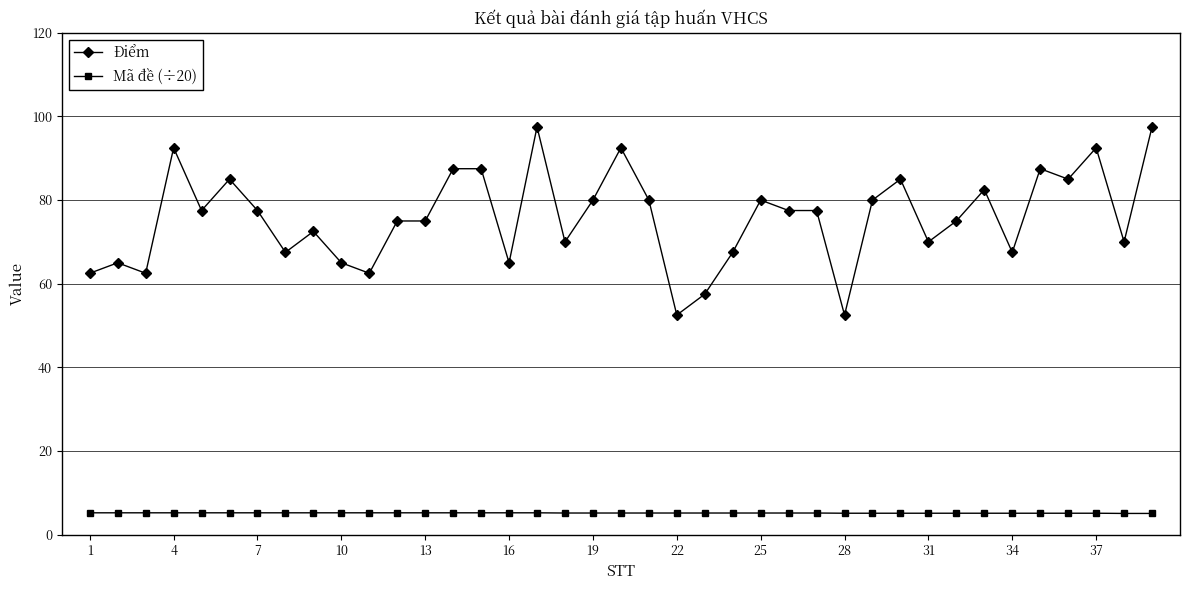

What is the sum of all Điểm values?

2957.5